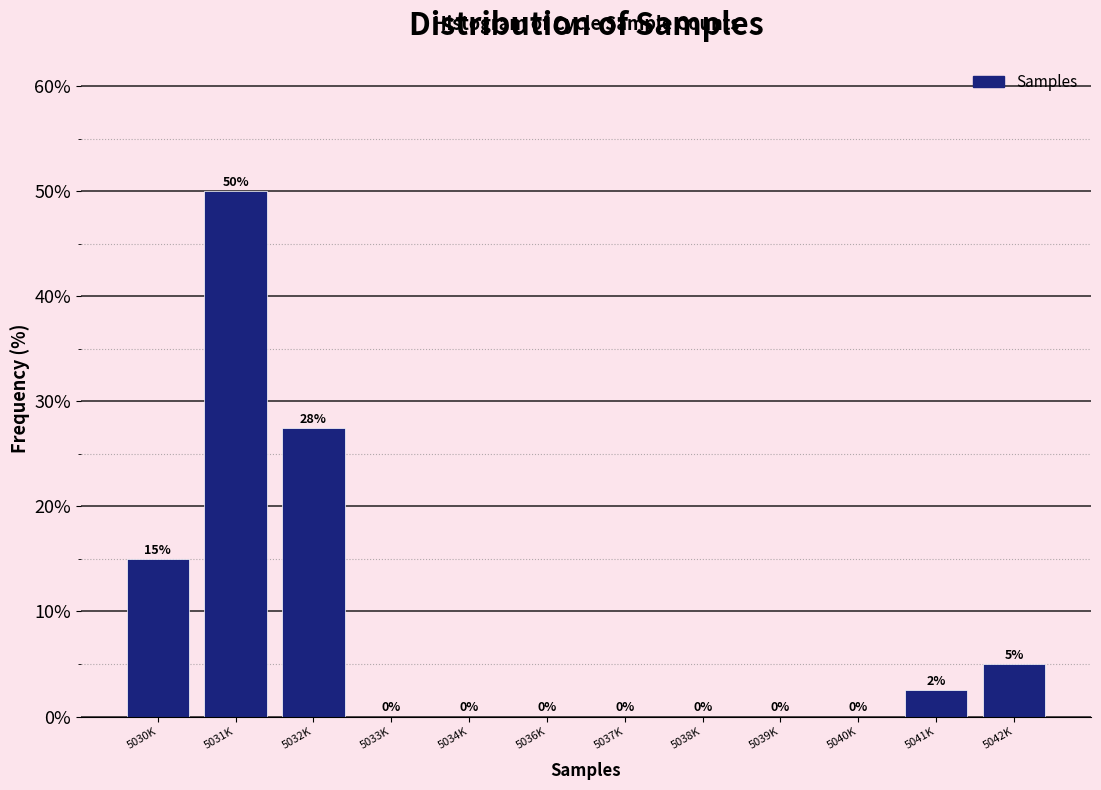

What is the greatest value displayed?

50.0